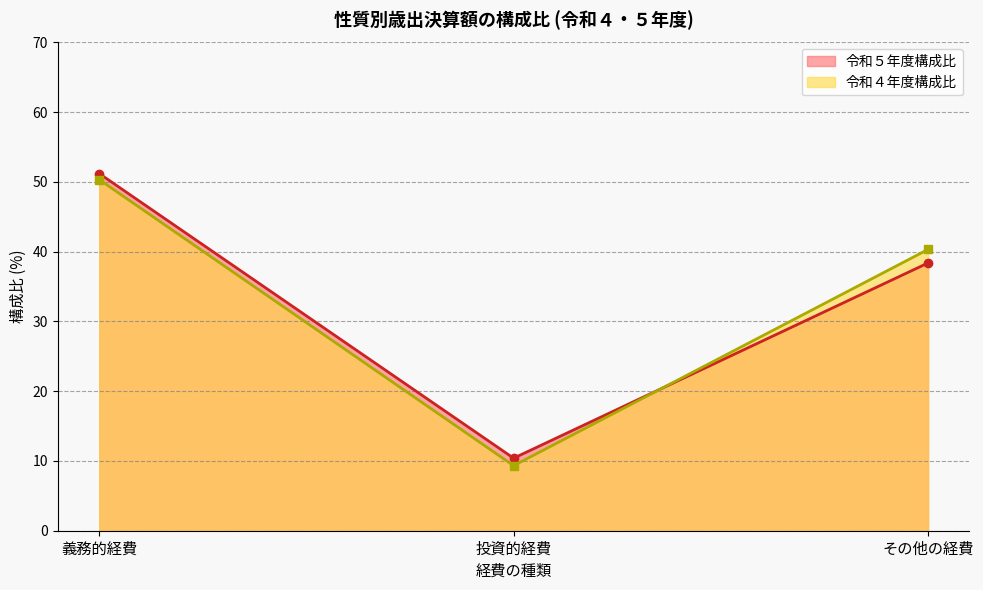

What is the label of the 1st point from the right?

その他の経費